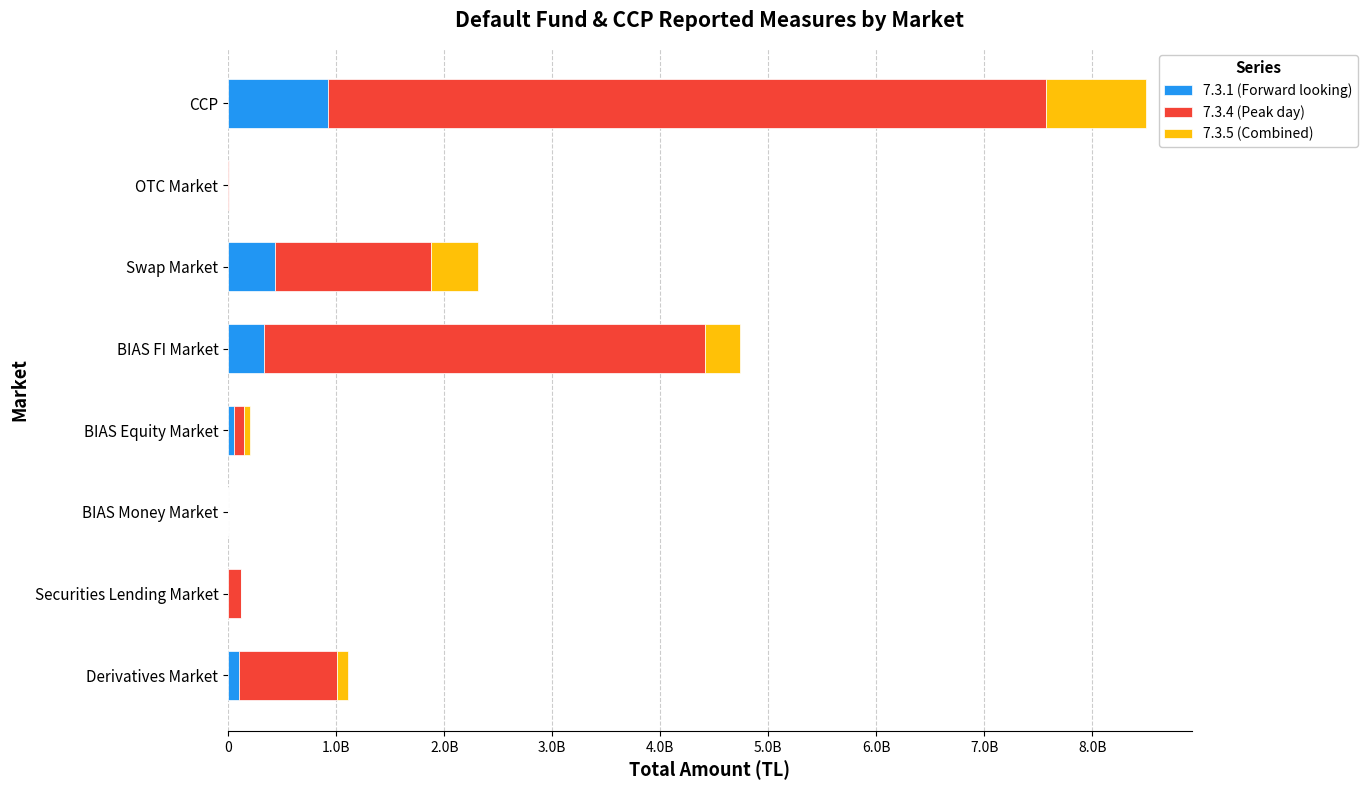

What are all the series names shown in the legend?

7.3.1 (Forward looking), 7.3.4 (Peak day), 7.3.5 (Combined)